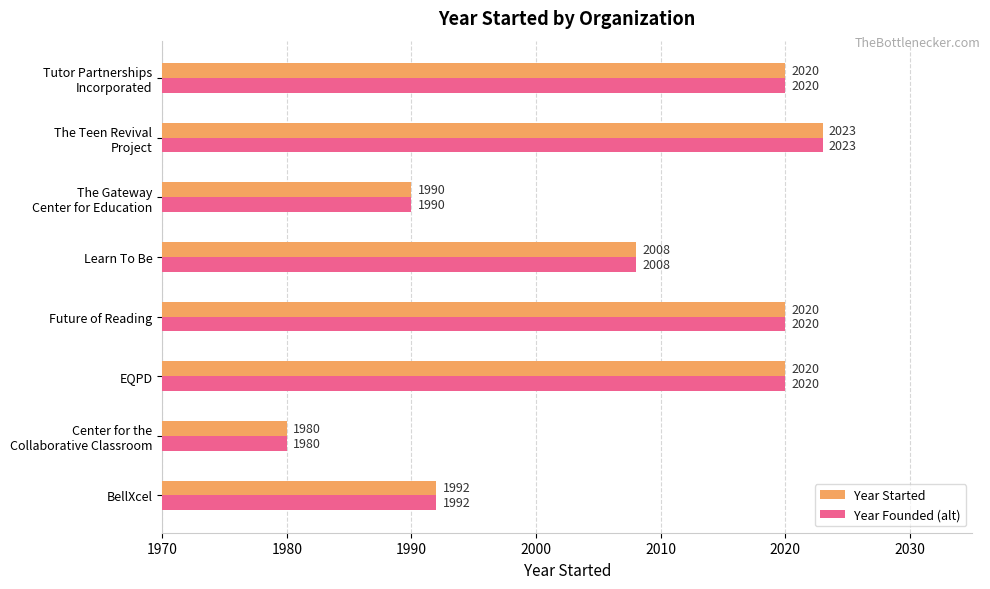

True or false: Year Founded (alt) has a value of 2008 at Learn To Be.

True